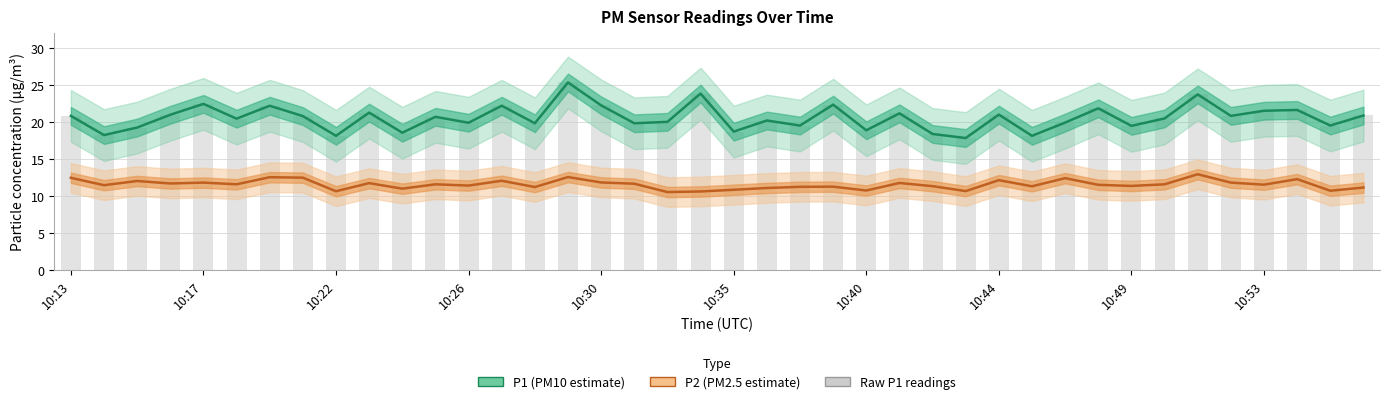

What is the total value across all series at 10:22?

46.9